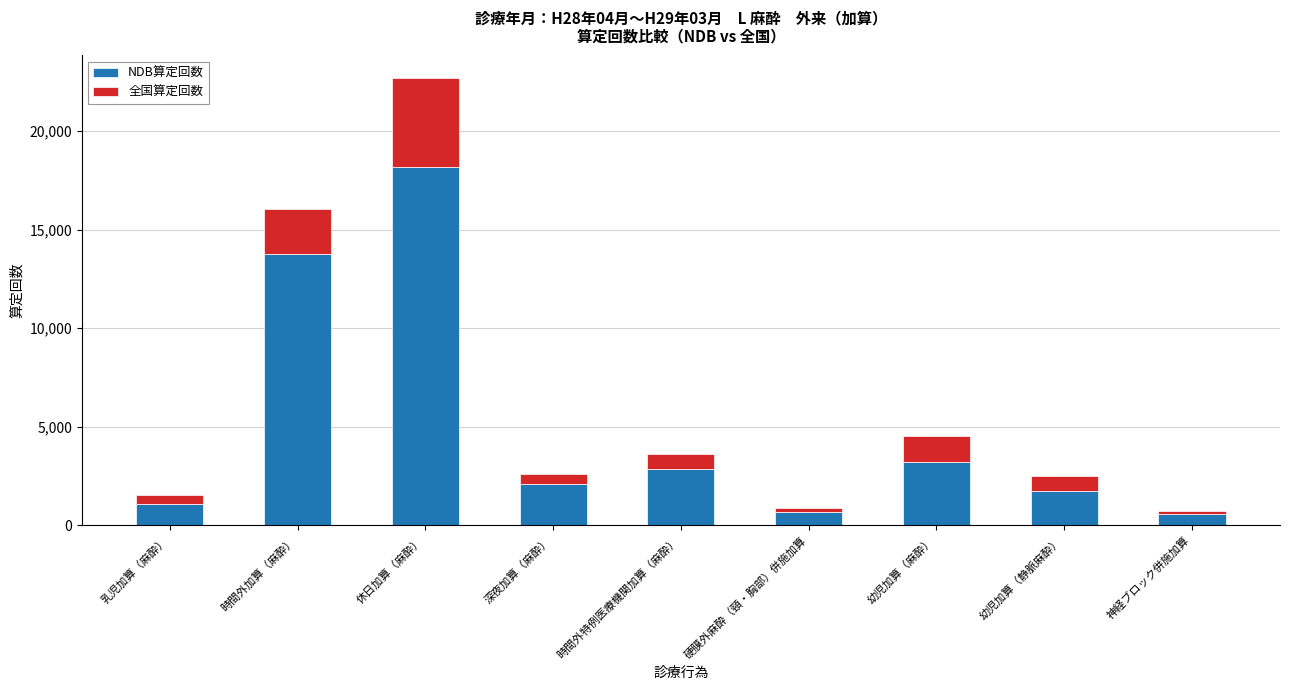

The NDB算定回数 series shows 667 at 硬膜外麻酔（頸・胸部）併施加算. True or false?

True